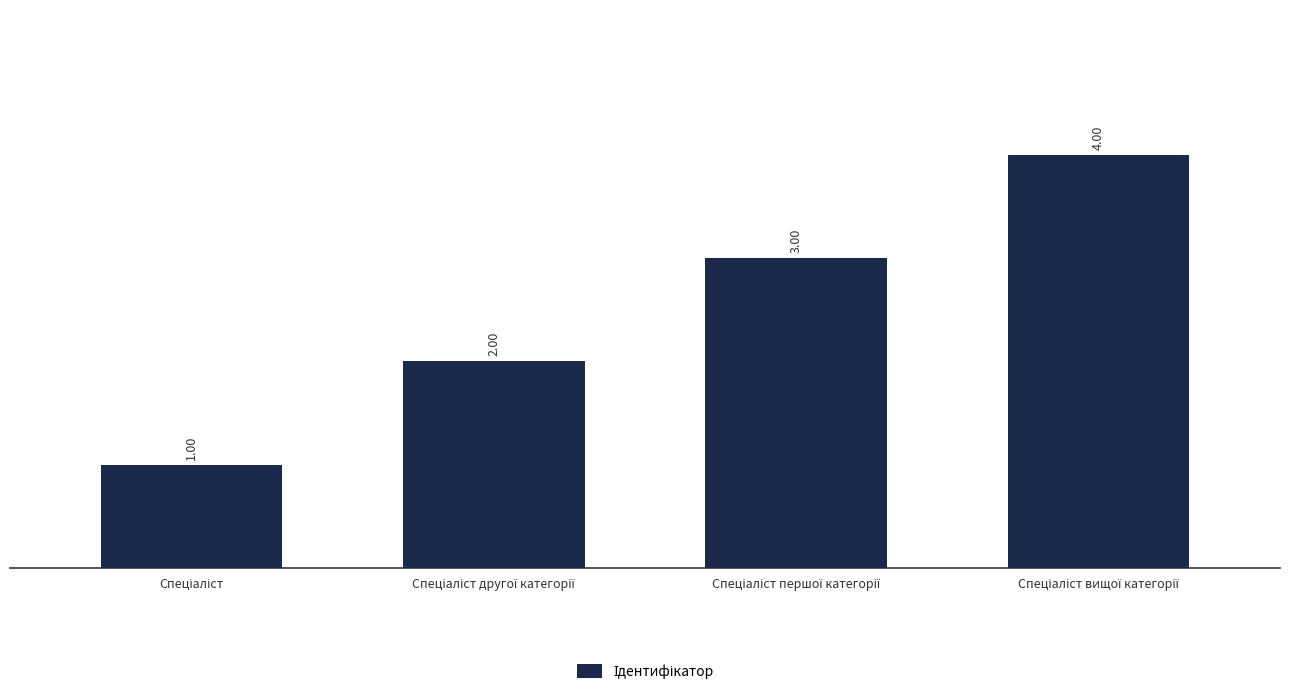

What is the value of the 1st bar from the left?

1